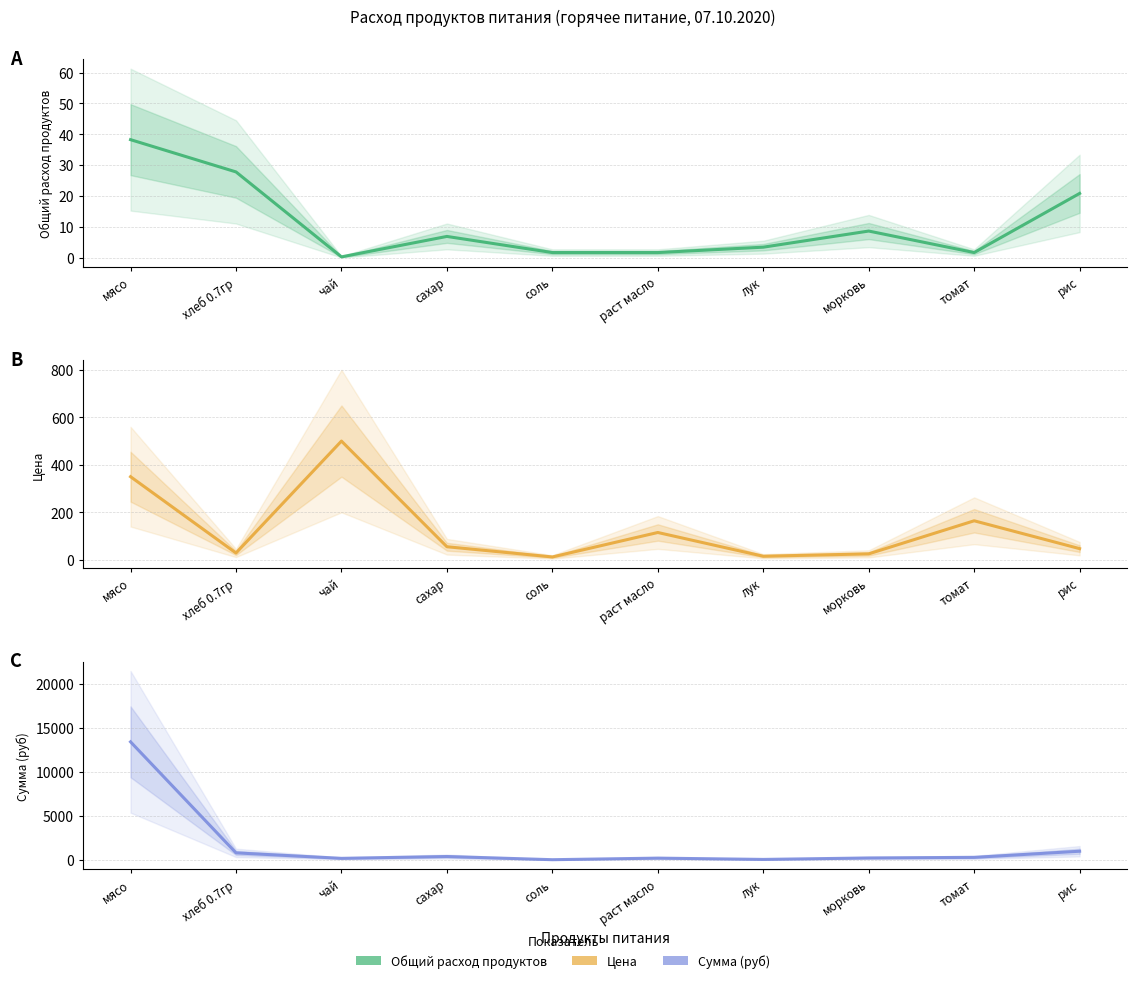

How many lines are shown in the chart?

3